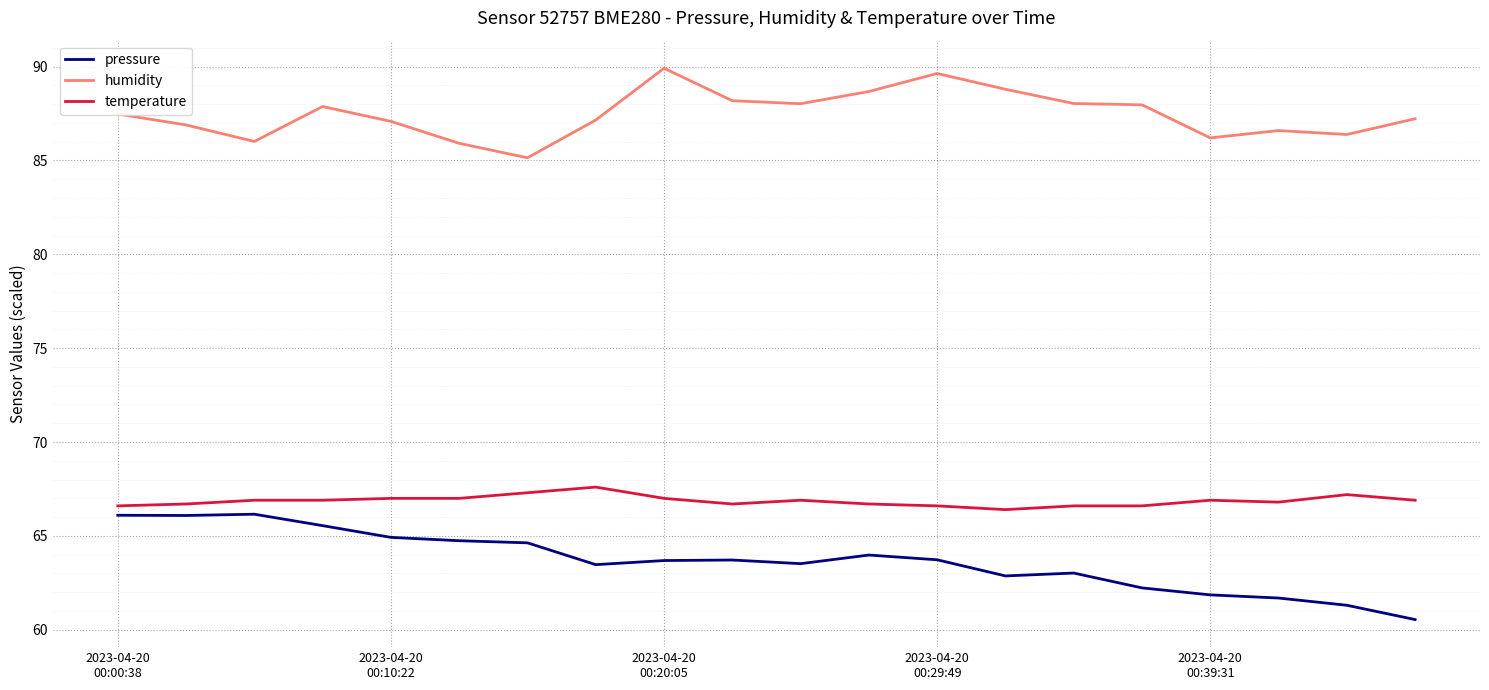

List the series in order of their peak value, highest first.

humidity, temperature, pressure